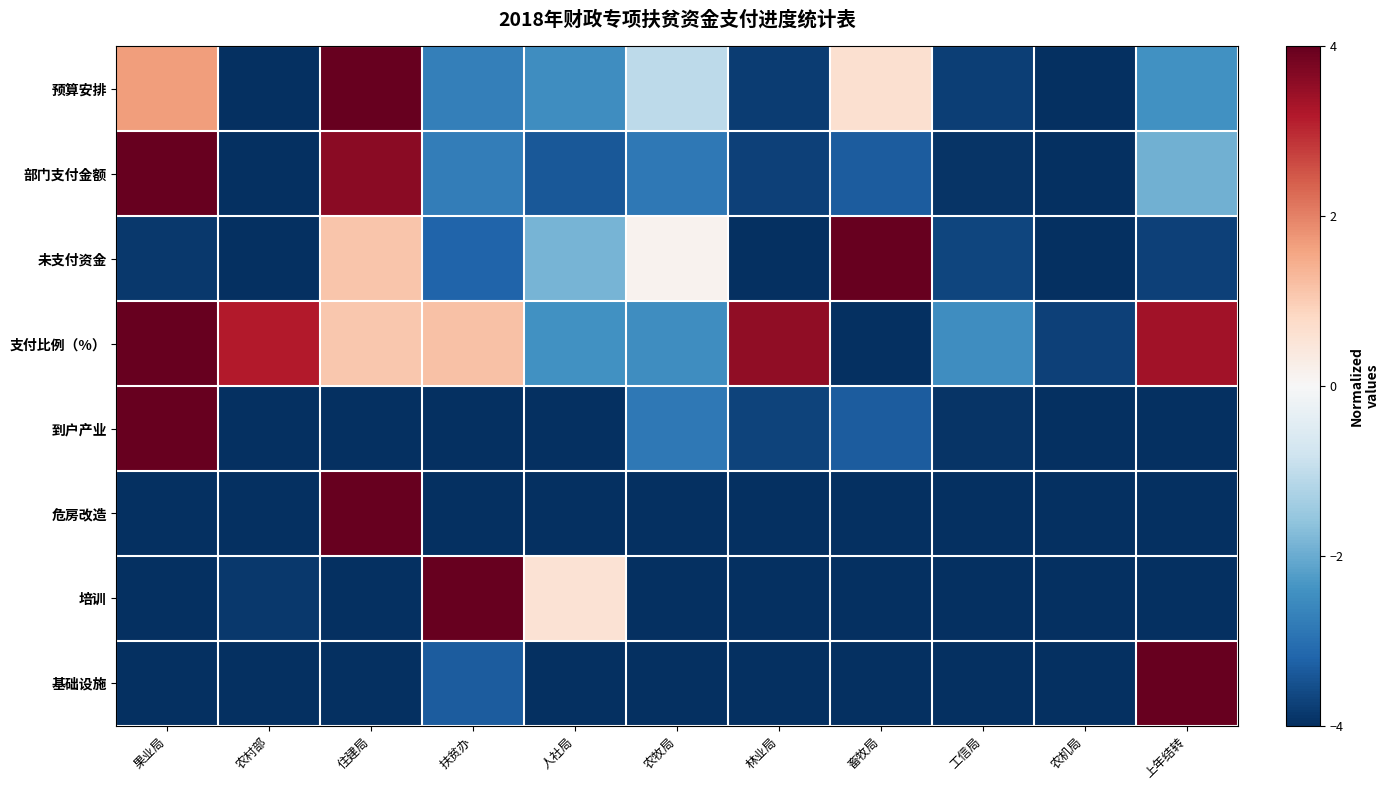

Reading left to right, transcribe all the data shown in this chart.

预算安排: 果业局=1.7	农村部=-4.0	住建局=4.0	扶贫办=-2.7	人社局=-2.5	农牧局=-1.1	林业局=-3.8	畜牧局=0.7	工信局=-3.8	农机局=-4.0	上年结转=-2.4
部门支付金额: 果业局=4.0	农村部=-4.0	住建局=3.6	扶贫办=-2.8	人社局=-3.4	农牧局=-2.9	林业局=-3.7	畜牧局=-3.3	工信局=-3.9	农机局=-4.0	上年结转=-1.9
未支付资金: 果业局=-3.9	农村部=-4.0	住建局=1.1	扶贫办=-3.2	人社局=-1.9	农牧局=0.1	林业局=-4.0	畜牧局=4.0	工信局=-3.7	农机局=-4.0	上年结转=-3.7
支付比例（%）: 果业局=4.0	农村部=3.2	住建局=1.1	扶贫办=1.2	人社局=-2.4	农牧局=-2.5	林业局=3.6	畜牧局=-4.0	工信局=-2.5	农机局=-3.7	上年结转=3.4
到户产业: 果业局=4.0	农村部=-4.0	住建局=-4.0	扶贫办=-4.0	人社局=-4.0	农牧局=-2.9	林业局=-3.7	畜牧局=-3.3	工信局=-3.9	农机局=-4.0	上年结转=-4.0
危房改造: 果业局=-4.0	农村部=-4.0	住建局=4.0	扶贫办=-4.0	人社局=-4.0	农牧局=-4.0	林业局=-4.0	畜牧局=-4.0	工信局=-4.0	农机局=-4.0	上年结转=-4.0
培训: 果业局=-4.0	农村部=-3.9	住建局=-4.0	扶贫办=4.0	人社局=0.6	农牧局=-4.0	林业局=-4.0	畜牧局=-4.0	工信局=-4.0	农机局=-4.0	上年结转=-4.0
基础设施: 果业局=-4.0	农村部=-4.0	住建局=-4.0	扶贫办=-3.3	人社局=-4.0	农牧局=-4.0	林业局=-4.0	畜牧局=-4.0	工信局=-4.0	农机局=-4.0	上年结转=4.0